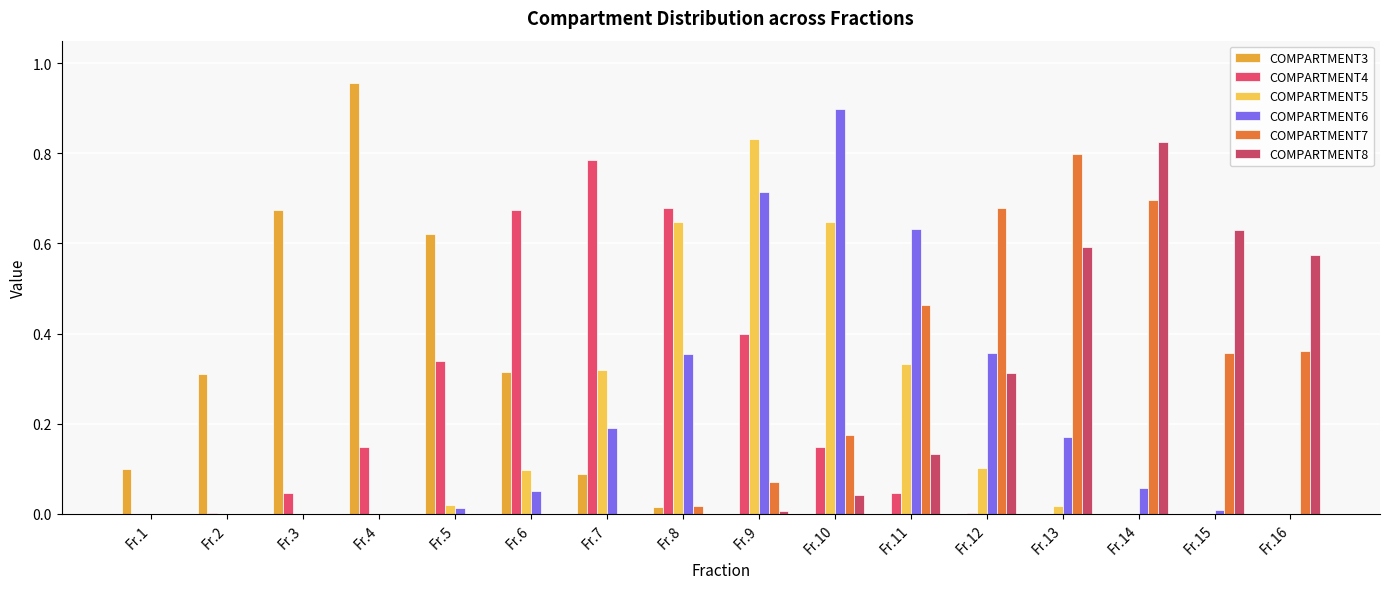

Rank the series at Fr.14 from highest to lowest value.

COMPARTMENT8, COMPARTMENT7, COMPARTMENT6, COMPARTMENT3, COMPARTMENT4, COMPARTMENT5